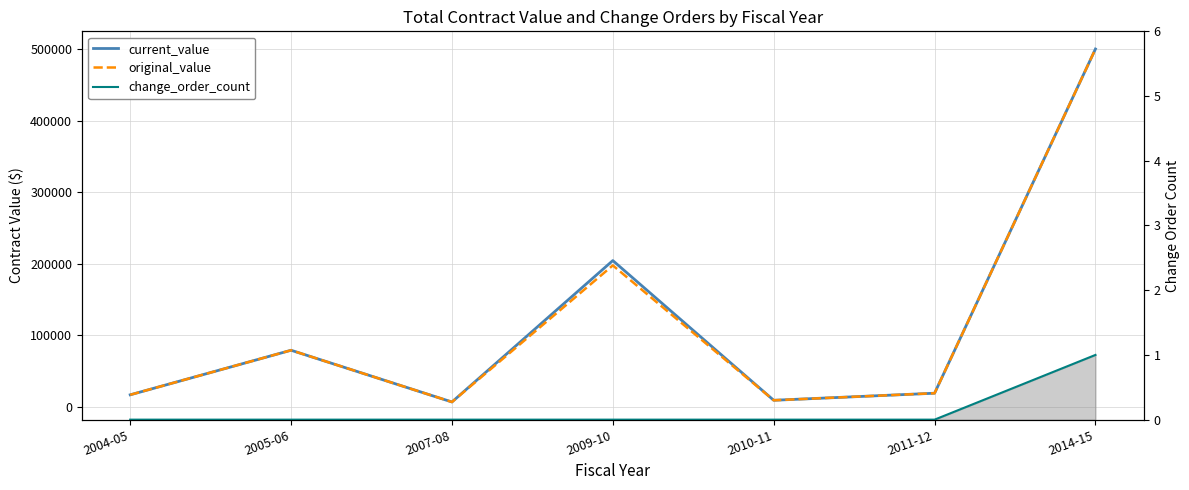

Reading right to left, transcribe all the data shown in this chart.

current_value: 500000.0	18932.1	9049.0	204301.8	6658.0	78973.3	16688.5
original_value: 500000.0	18932.1	9049.0	197551.8	6658.0	78973.3	16688.5
change_order_count (line): 1.0	0.0	0.0	0.0	0.0	0.0	0.0